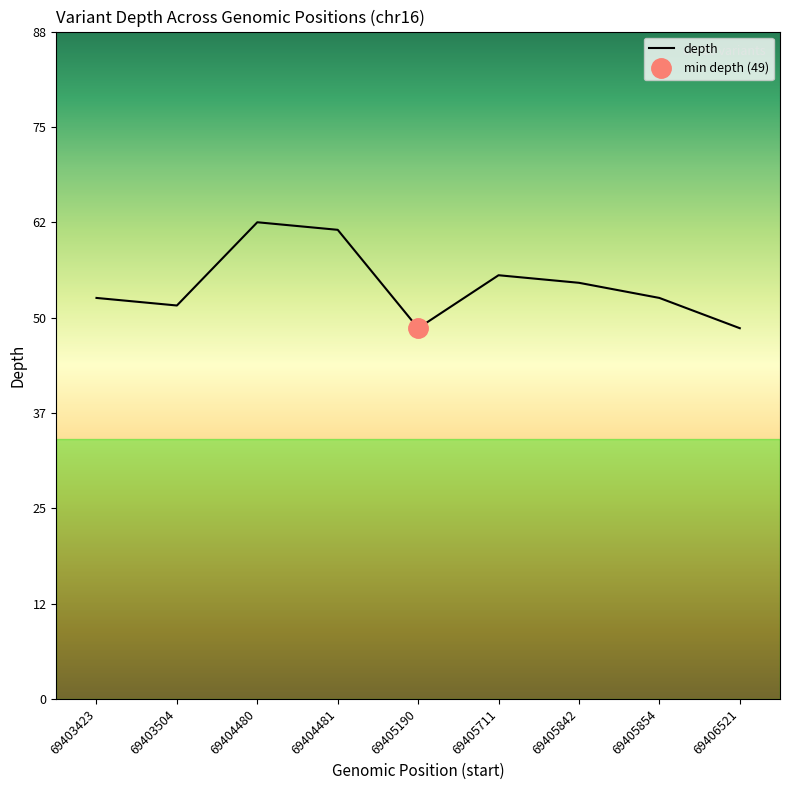

What is the ratio of the value at 69405711 to the value at 69403423?

1.1